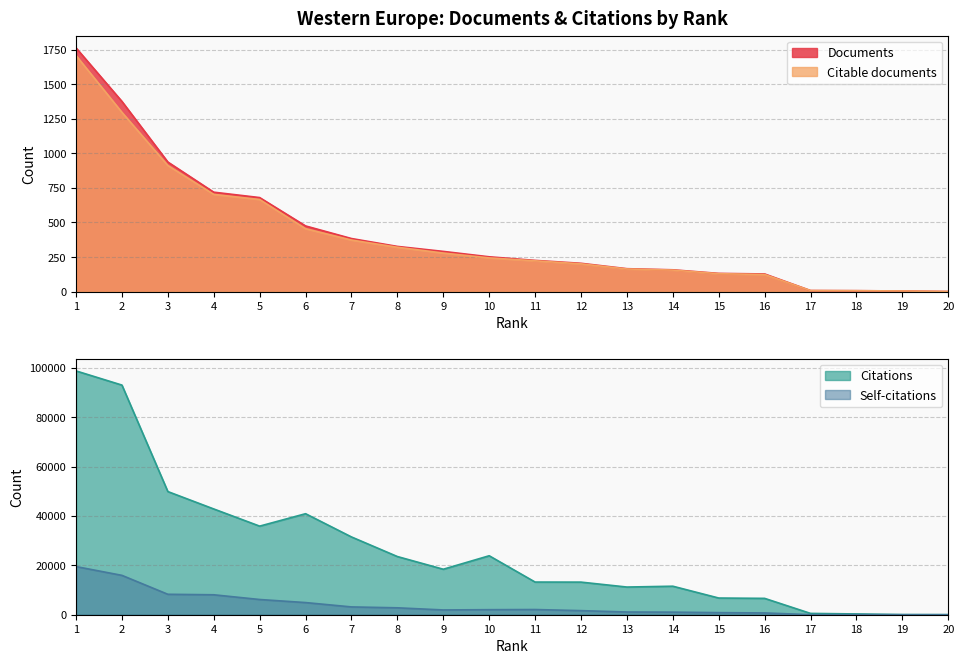

How many intersections are there between Self-citations and Citable documents?

1